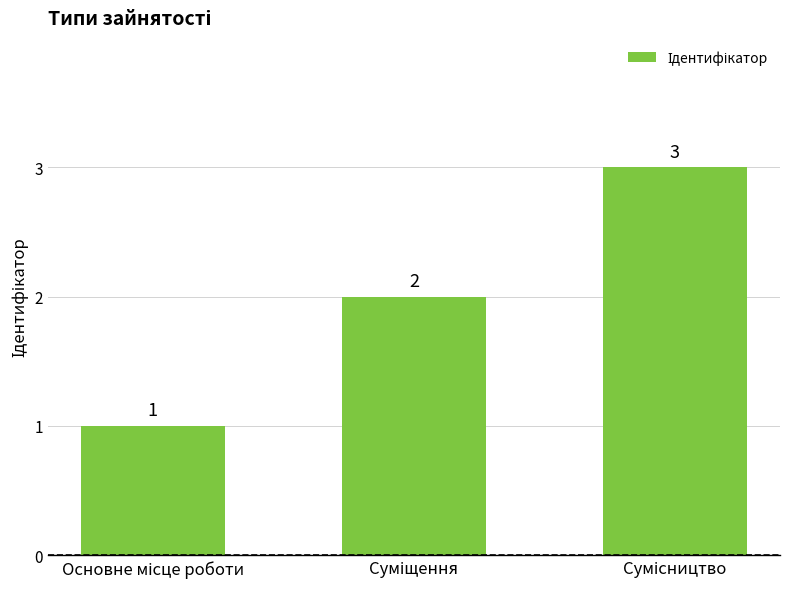

What is the value of the 2nd bar from the left?

2